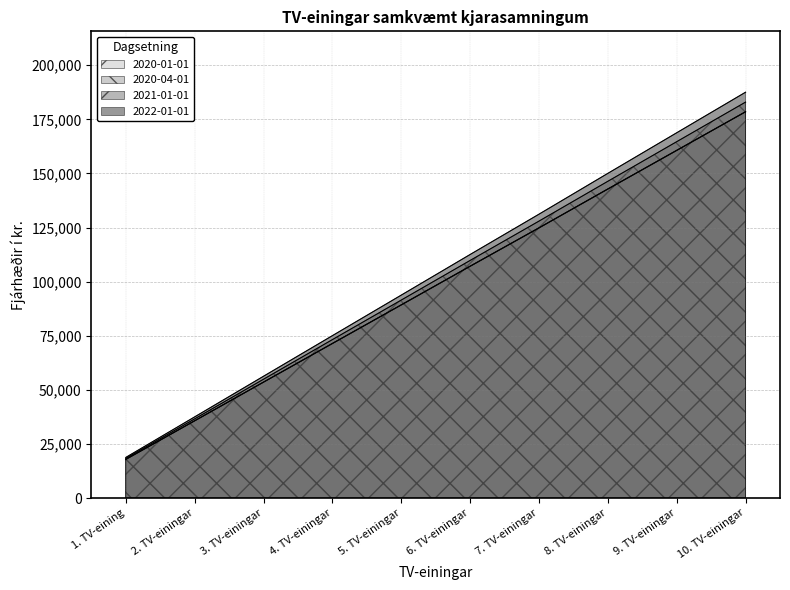

Count the 2020-04-01 values in the range 53567 to 142813.

6